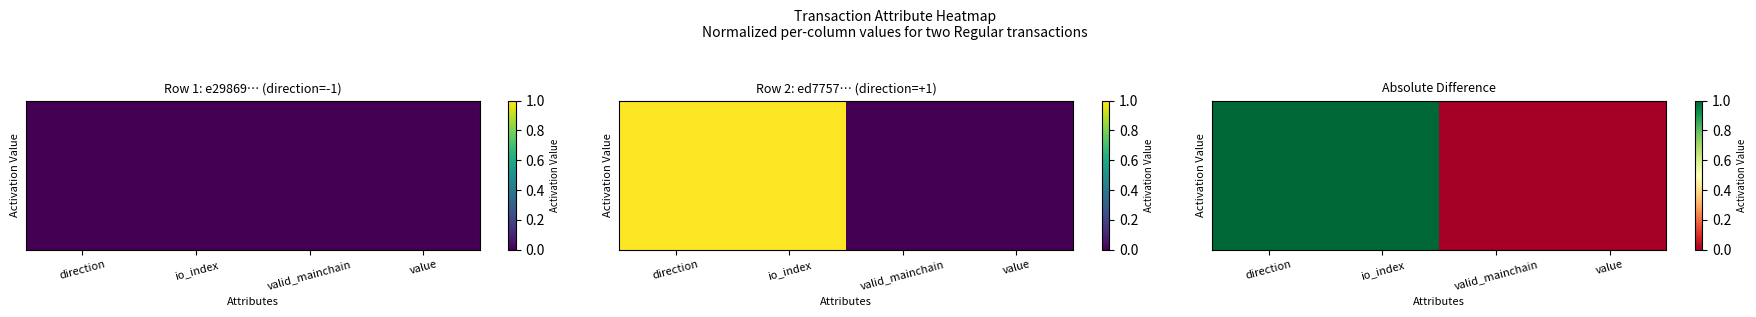

At which category is the sum across all series the highest?

direction